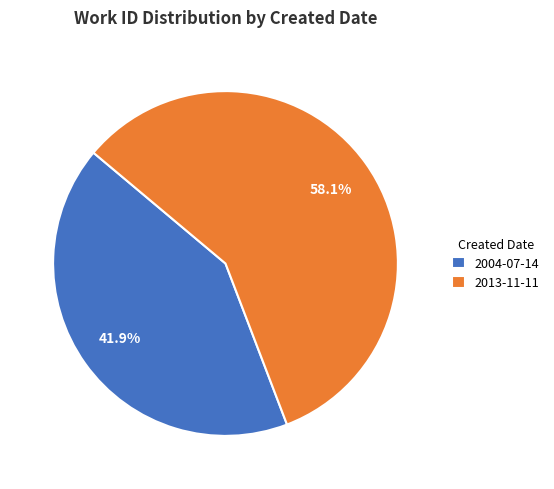

To the nearest percent, what percentage of the pie is 2013-11-11?

58%